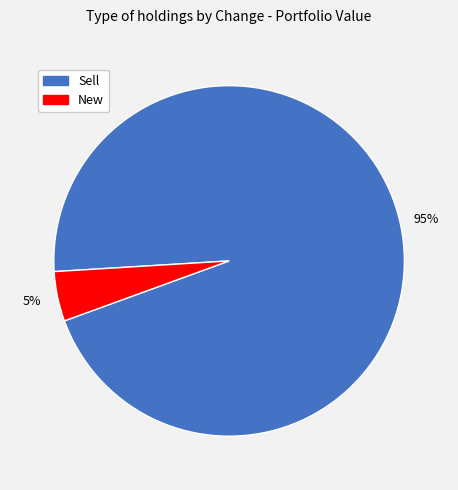

Combined, do New and Sell account for over 50%?

Yes